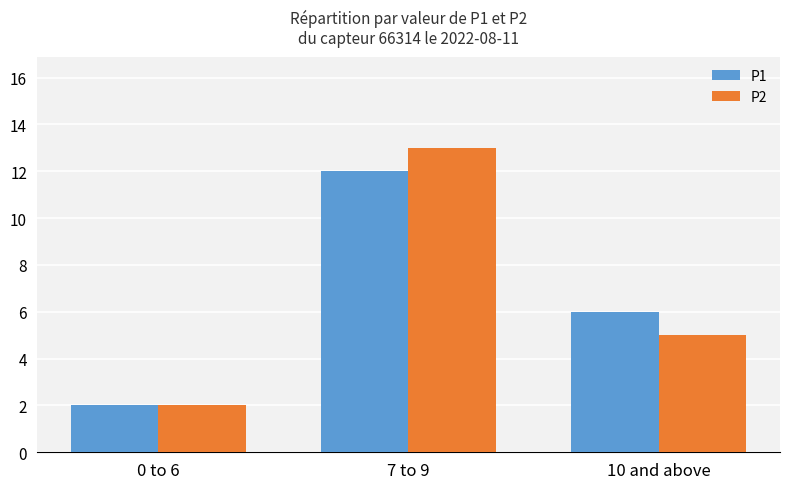

What is the total value across all series at 10 and above?

11